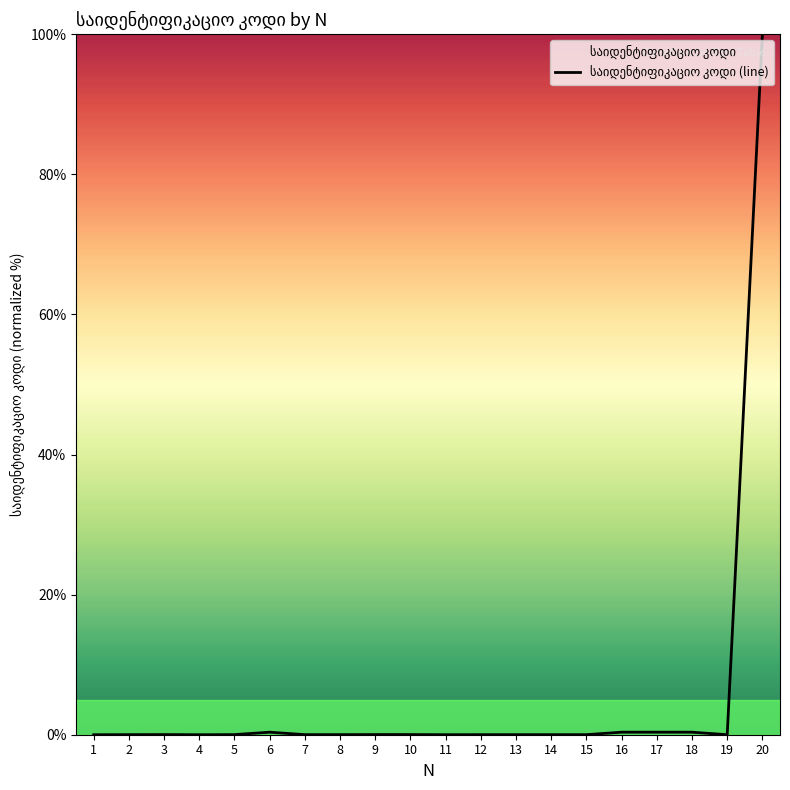

What is the maximum value shown in the chart?

100.0